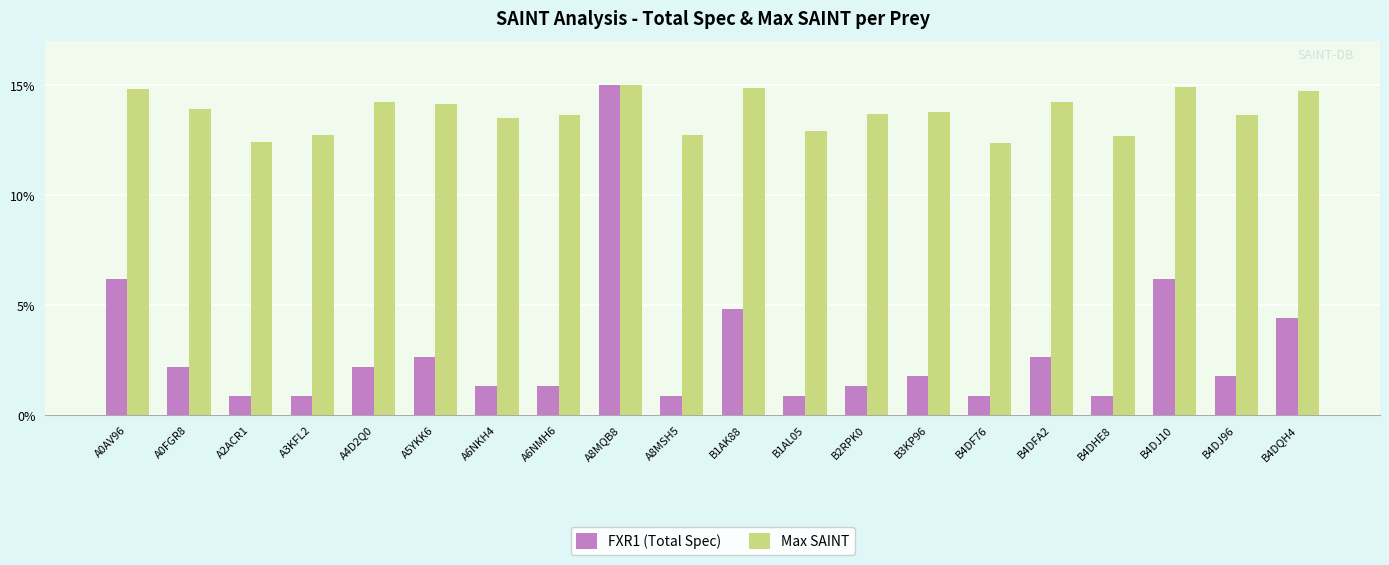

At which category is the sum across all series the highest?

A8MQB8